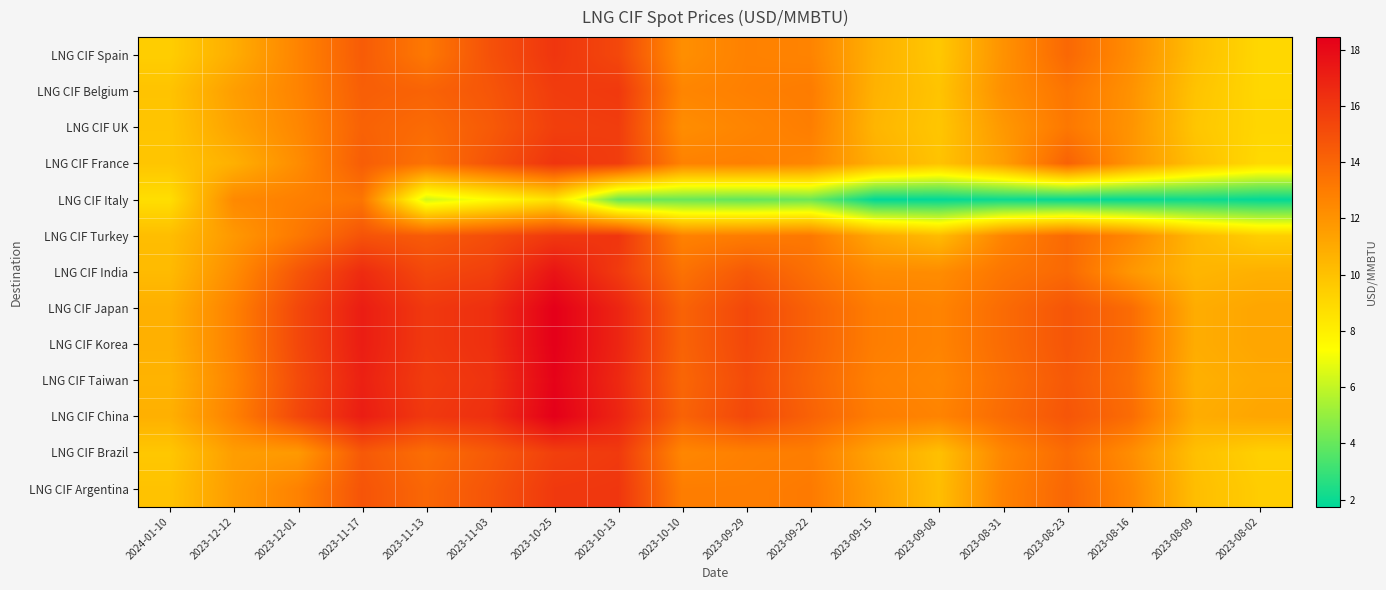

Reading right to left, what are all the values shown in this chart?

LNG CIF Spain: 2023-08-02=9.0	2023-08-09=10.1	2023-08-16=12.3	2023-08-23=13.9	2023-08-31=12.1	2023-09-08=9.7	2023-09-15=10.8	2023-09-22=12.7	2023-09-29=12.8	2023-10-10=12.2	2023-10-13=15.3	2023-10-25=16.1	2023-11-03=14.9	2023-11-13=13.2	2023-11-17=14.4	2023-12-01=12.7	2023-12-12=10.9	2024-01-10=9.5
LNG CIF Belgium: 2023-08-02=9.1	2023-08-09=9.9	2023-08-16=12.1	2023-08-23=13.3	2023-08-31=12.2	2023-09-08=9.9	2023-09-15=10.7	2023-09-22=13.0	2023-09-29=12.8	2023-10-10=12.6	2023-10-13=15.9	2023-10-25=15.8	2023-11-03=14.7	2023-11-13=14.1	2023-11-17=14.3	2023-12-01=12.7	2023-12-12=11.5	2024-01-10=9.9
LNG CIF UK: 2023-08-02=9.1	2023-08-09=9.8	2023-08-16=12.0	2023-08-23=13.2	2023-08-31=11.8	2023-09-08=9.8	2023-09-15=10.5	2023-09-22=12.9	2023-09-29=12.6	2023-10-10=12.3	2023-10-13=15.8	2023-10-25=15.7	2023-11-03=14.5	2023-11-13=13.8	2023-11-17=14.2	2023-12-01=12.5	2023-12-12=11.3	2024-01-10=9.8
LNG CIF France: 2023-08-02=8.9	2023-08-09=10.1	2023-08-16=11.9	2023-08-23=14.2	2023-08-31=11.6	2023-09-08=9.9	2023-09-15=10.8	2023-09-22=12.6	2023-09-29=12.9	2023-10-10=12.8	2023-10-13=15.8	2023-10-25=16.1	2023-11-03=14.8	2023-11-13=13.4	2023-11-17=14.3	2023-12-01=12.3	2023-12-12=10.8	2024-01-10=9.8
LNG CIF Italy: 2023-08-02=1.8	2023-08-09=2.0	2023-08-16=1.8	2023-08-23=1.8	2023-08-31=2.0	2023-09-08=1.8	2023-09-15=1.8	2023-09-22=4.1	2023-09-29=3.9	2023-10-10=4.1	2023-10-13=4.0	2023-10-25=8.6	2023-11-03=7.4	2023-11-13=6.3	2023-11-17=13.3	2023-12-01=12.9	2023-12-12=12.4	2024-01-10=8.7
LNG CIF Turkey: 2023-08-02=9.4	2023-08-09=10.4	2023-08-16=12.5	2023-08-23=13.8	2023-08-31=12.7	2023-09-08=10.2	2023-09-15=11.2	2023-09-22=13.2	2023-09-29=13.0	2023-10-10=12.8	2023-10-13=16.1	2023-10-25=15.9	2023-11-03=15.1	2023-11-13=14.4	2023-11-17=14.8	2023-12-01=13.2	2023-12-12=11.8	2024-01-10=10.2
LNG CIF India: 2023-08-02=10.8	2023-08-09=10.5	2023-08-16=11.8	2023-08-23=13.8	2023-08-31=13.3	2023-09-08=12.3	2023-09-15=12.3	2023-09-22=13.6	2023-09-29=14.6	2023-10-10=13.5	2023-10-13=15.9	2023-10-25=17.5	2023-11-03=15.7	2023-11-13=15.2	2023-11-17=16.5	2023-12-01=14.7	2023-12-12=12.3	2024-01-10=10.3
LNG CIF Japan: 2023-08-02=11.2	2023-08-09=10.9	2023-08-16=13.7	2023-08-23=14.7	2023-08-31=13.8	2023-09-08=12.7	2023-09-15=12.9	2023-09-22=14.2	2023-09-29=15.3	2023-10-10=14.1	2023-10-13=16.8	2023-10-25=18.4	2023-11-03=16.4	2023-11-13=15.9	2023-11-17=17.1	2023-12-01=15.3	2023-12-12=12.8	2024-01-10=10.8
LNG CIF Korea: 2023-08-02=11.2	2023-08-09=10.9	2023-08-16=13.7	2023-08-23=14.7	2023-08-31=13.8	2023-09-08=12.7	2023-09-15=12.9	2023-09-22=14.2	2023-09-29=15.3	2023-10-10=14.1	2023-10-13=16.8	2023-10-25=18.4	2023-11-03=16.4	2023-11-13=15.9	2023-11-17=17.1	2023-12-01=15.3	2023-12-12=12.8	2024-01-10=10.8
LNG CIF Taiwan: 2023-08-02=11.1	2023-08-09=10.8	2023-08-16=13.6	2023-08-23=14.6	2023-08-31=13.6	2023-09-08=12.5	2023-09-15=12.8	2023-09-22=14.0	2023-09-29=15.2	2023-10-10=14.0	2023-10-13=16.6	2023-10-25=18.3	2023-11-03=16.2	2023-11-13=15.8	2023-11-17=17.0	2023-12-01=15.2	2023-12-12=12.7	2024-01-10=10.6
LNG CIF China: 2023-08-02=11.2	2023-08-09=10.9	2023-08-16=13.7	2023-08-23=14.7	2023-08-31=13.8	2023-09-08=12.7	2023-09-15=12.9	2023-09-22=14.2	2023-09-29=15.3	2023-10-10=14.1	2023-10-13=16.8	2023-10-25=18.4	2023-11-03=16.4	2023-11-13=15.9	2023-11-17=17.1	2023-12-01=15.3	2023-12-12=12.8	2024-01-10=10.8
LNG CIF Brazil: 2023-08-02=9.3	2023-08-09=10.1	2023-08-16=12.2	2023-08-23=13.8	2023-08-31=12.6	2023-09-08=10.1	2023-09-15=11.3	2023-09-22=12.9	2023-09-29=12.8	2023-10-10=12.6	2023-10-13=15.9	2023-10-25=15.7	2023-11-03=14.5	2023-11-13=13.7	2023-11-17=14.6	2023-12-01=11.7	2023-12-12=11.6	2024-01-10=9.8
LNG CIF Argentina: 2023-08-02=9.5	2023-08-09=10.2	2023-08-16=12.6	2023-08-23=13.9	2023-08-31=12.8	2023-09-08=10.2	2023-09-15=11.6	2023-09-22=13.1	2023-09-29=12.9	2023-10-10=12.9	2023-10-13=16.1	2023-10-25=15.9	2023-11-03=14.8	2023-11-13=13.9	2023-11-17=14.8	2023-12-01=12.8	2023-12-12=11.7	2024-01-10=9.9